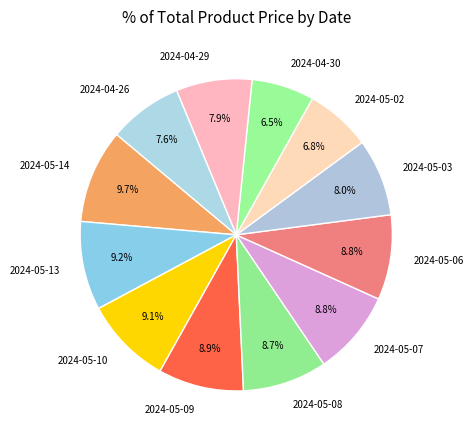

Is 2024-05-10 the majority of the pie?

No